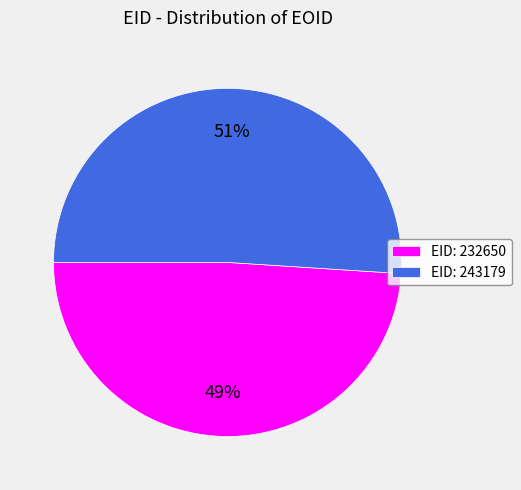

True or false: EID: 232650 accounts for 38% of the total.

False